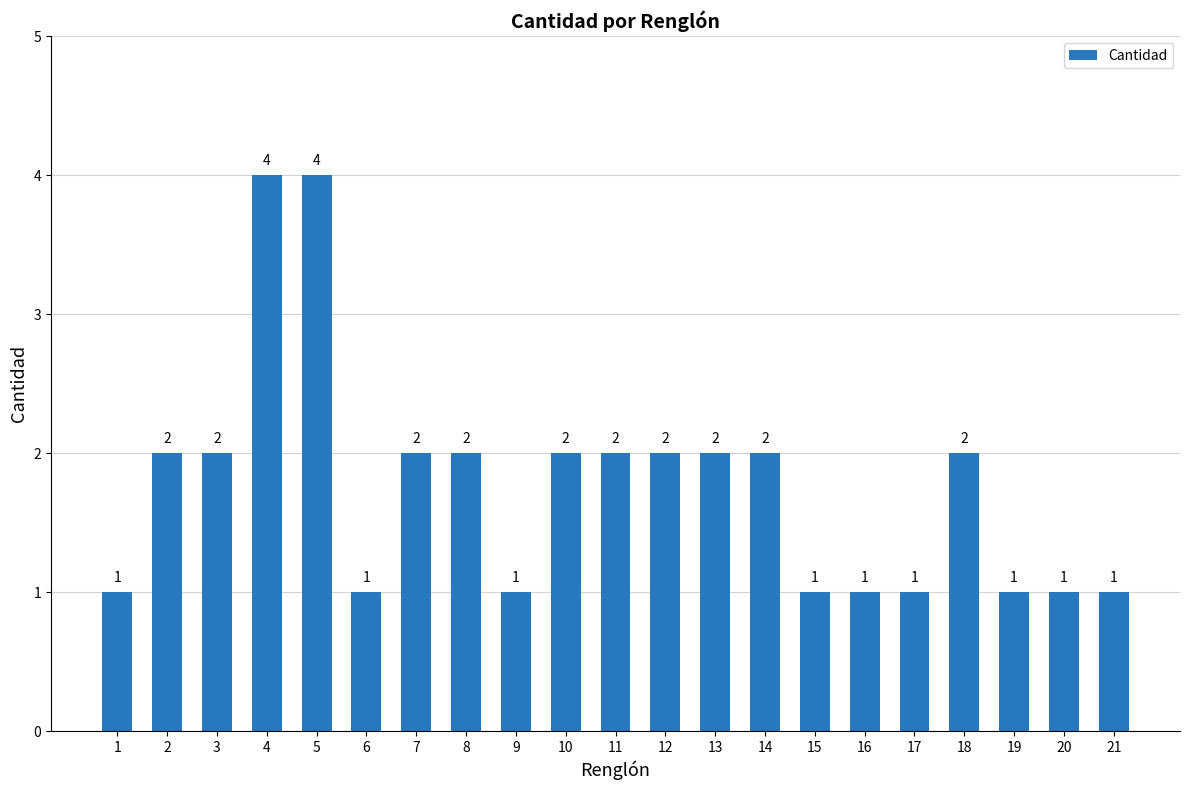

Reading left to right, what are all the values shown in this chart?

1	2	2	4	4	1	2	2	1	2	2	2	2	2	1	1	1	2	1	1	1